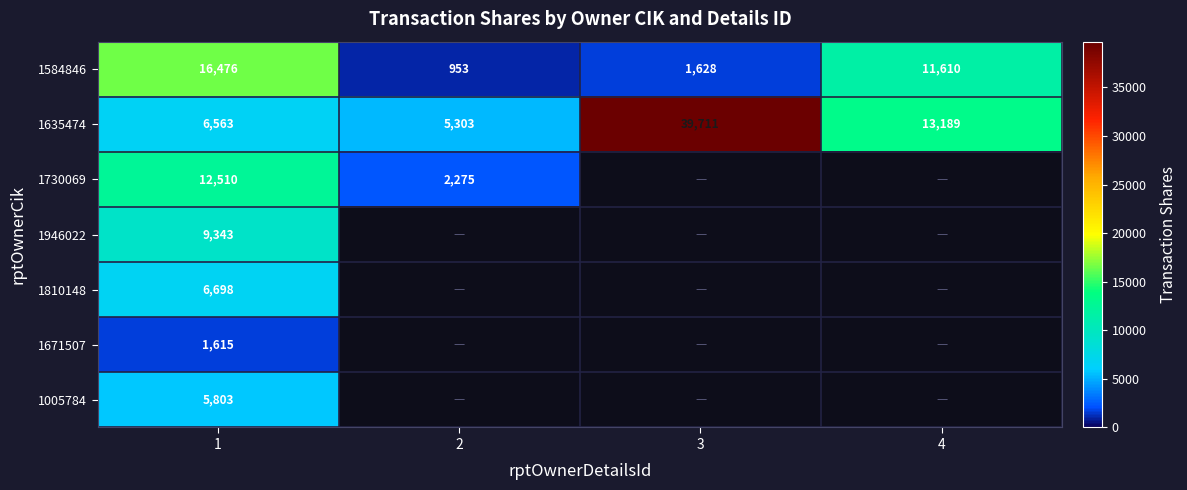

What is the difference between the 1635474 values at 3 and 2?

34408